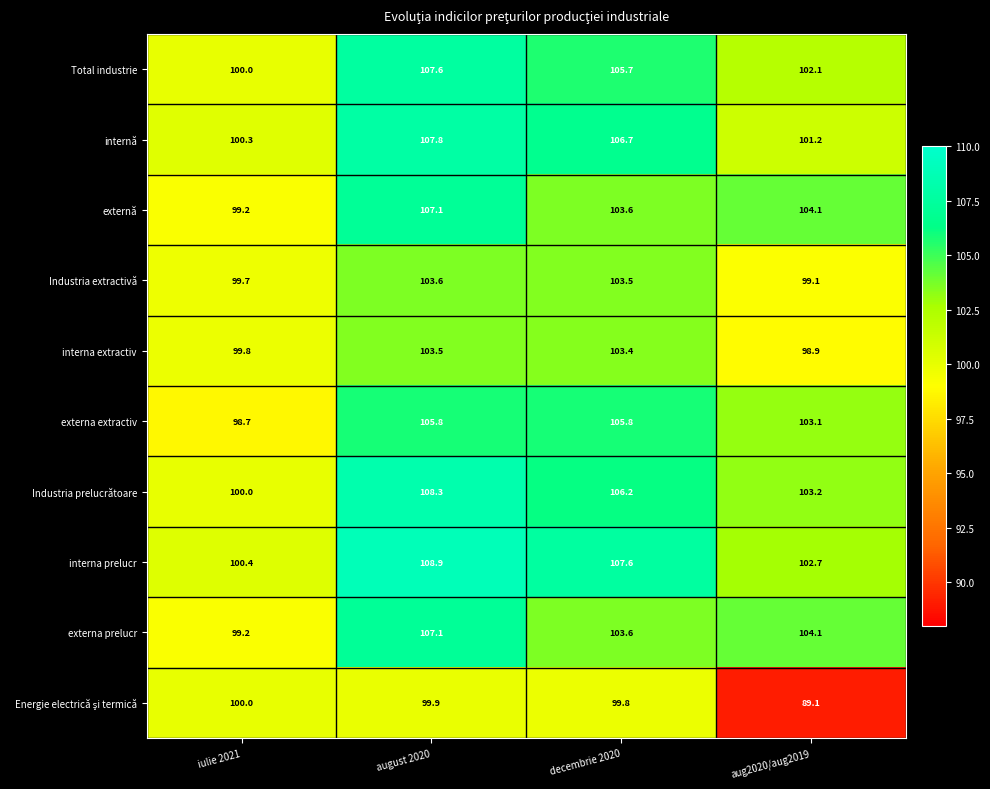

How many categories are shown in the chart?

4